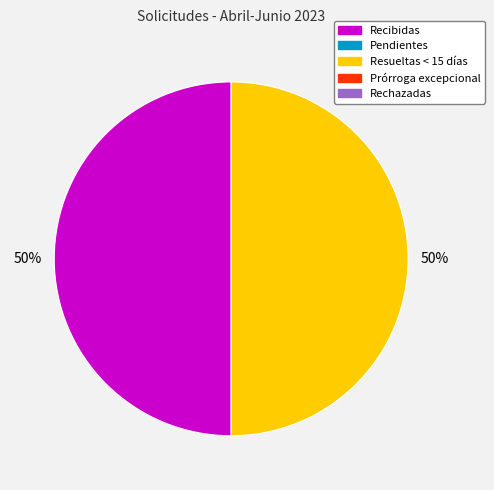

To the nearest percent, what is the average slice percentage?

50%